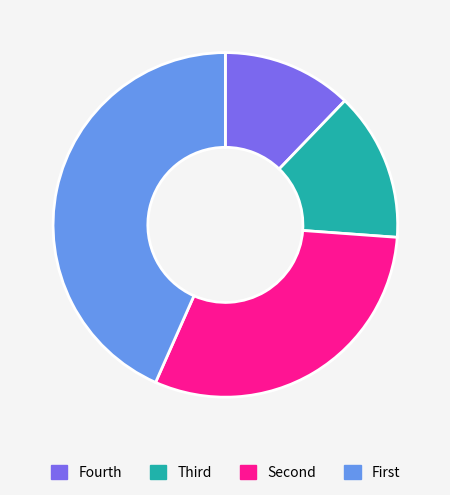

Is there a majority slice in this chart?

No